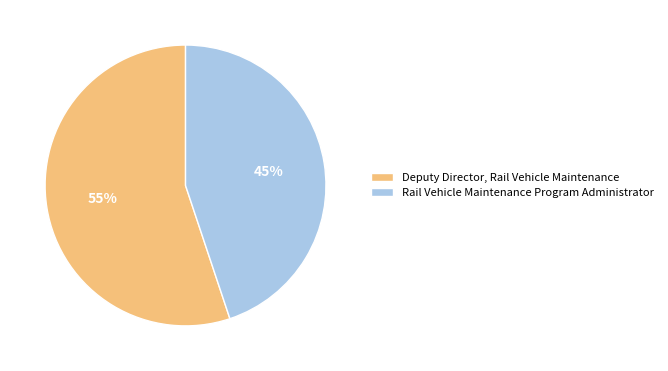

To the nearest percent, what is the combined percentage of Deputy Director, Rail Vehicle Maintenance and Rail Vehicle Maintenance Program Administrator?

100%